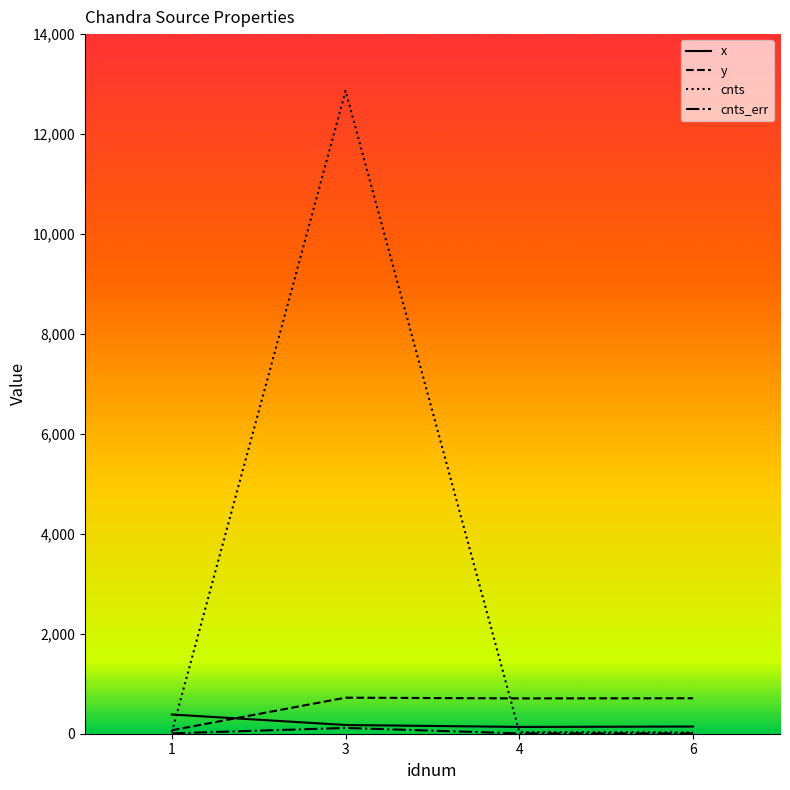

Which series has the widest spread of values?

cnts